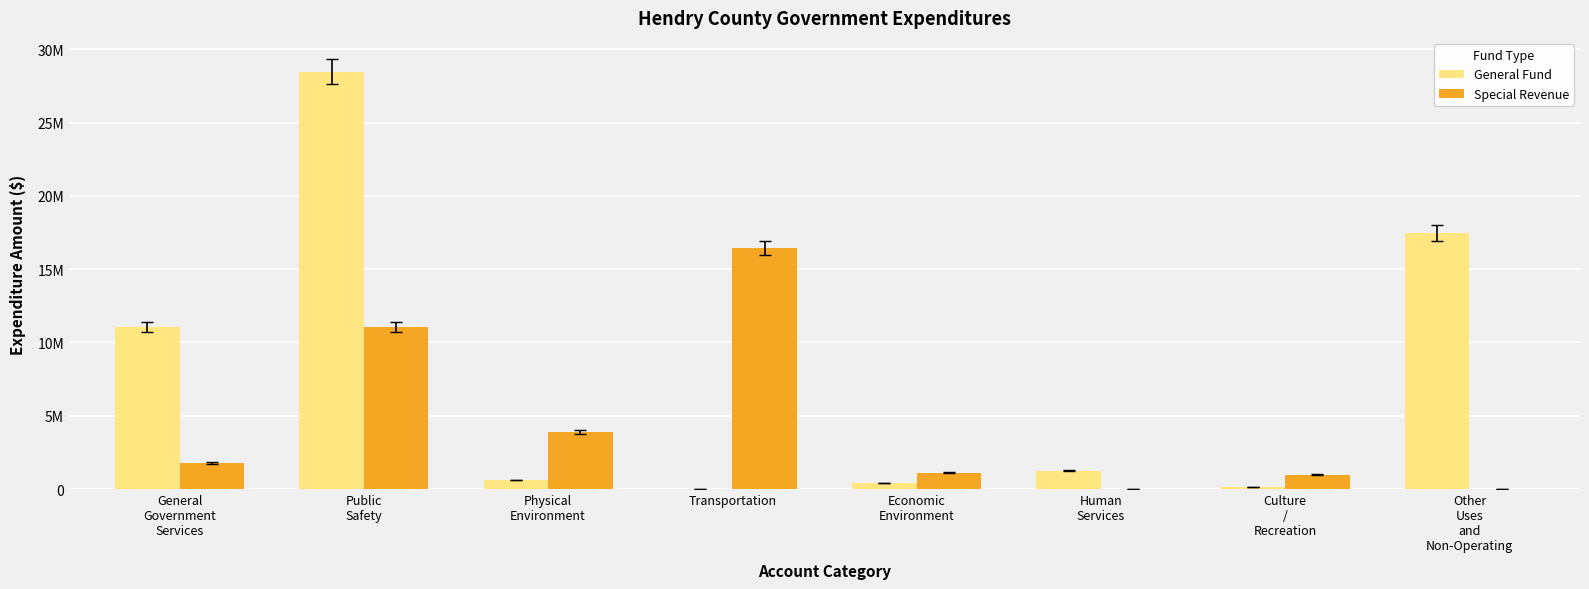

What are all the series names shown in the legend?

General Fund, Special Revenue